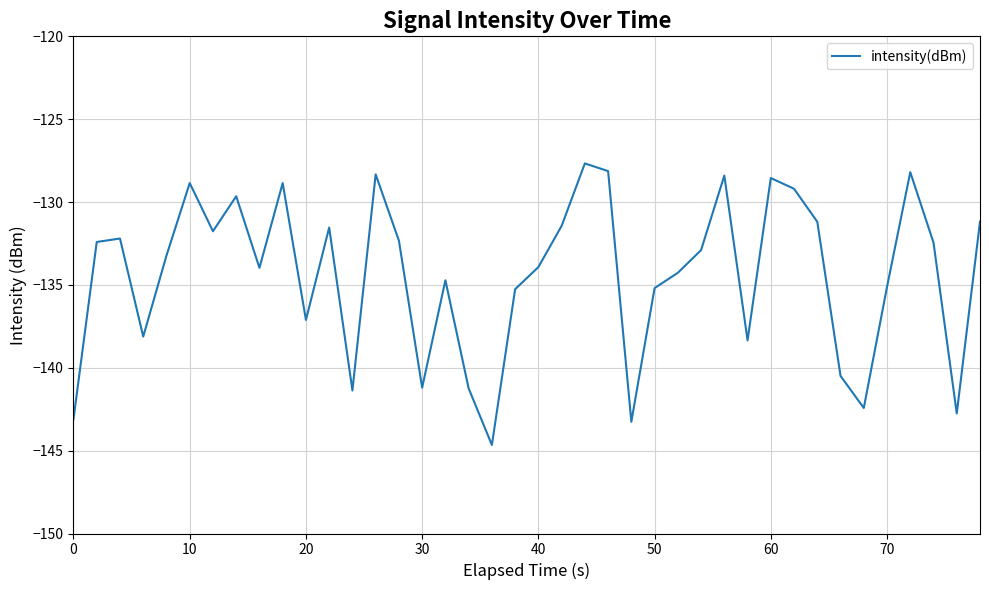

How many interior local valleys (lower than both neighbors) does the data have?

11